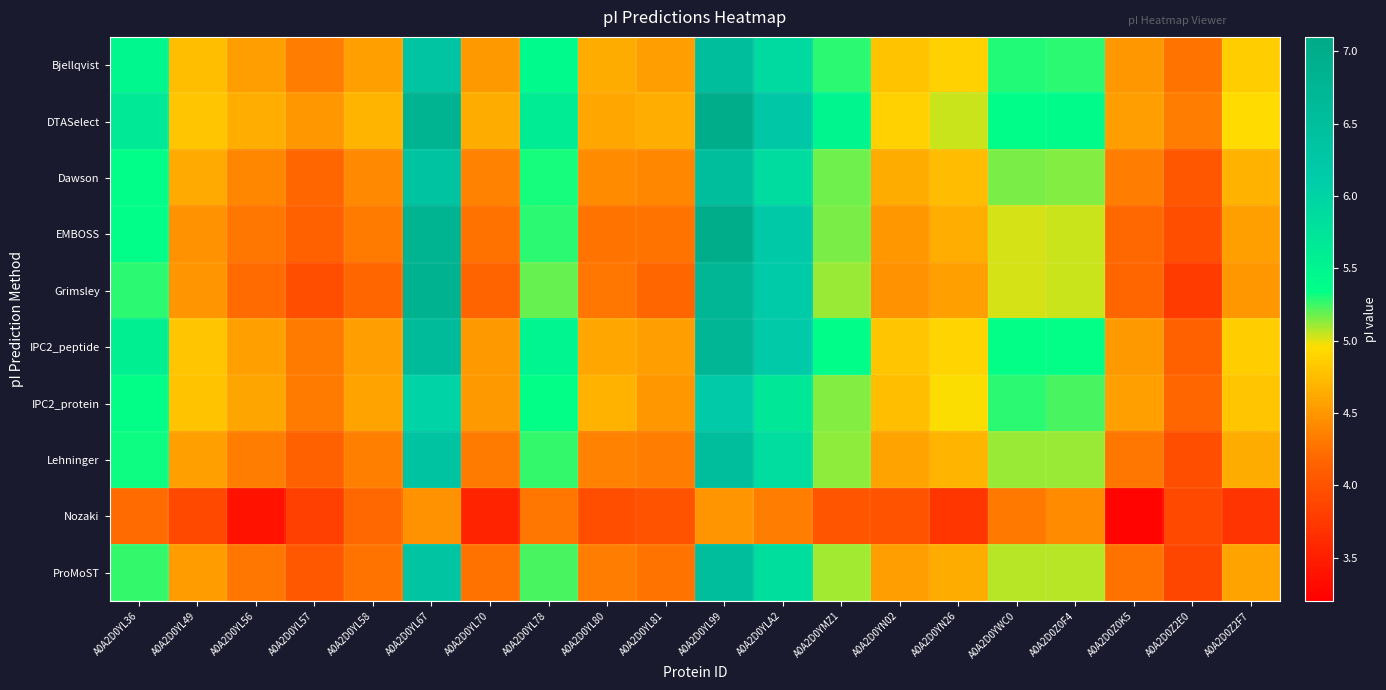

Which series has the largest range (max minus min)?

Grimsley